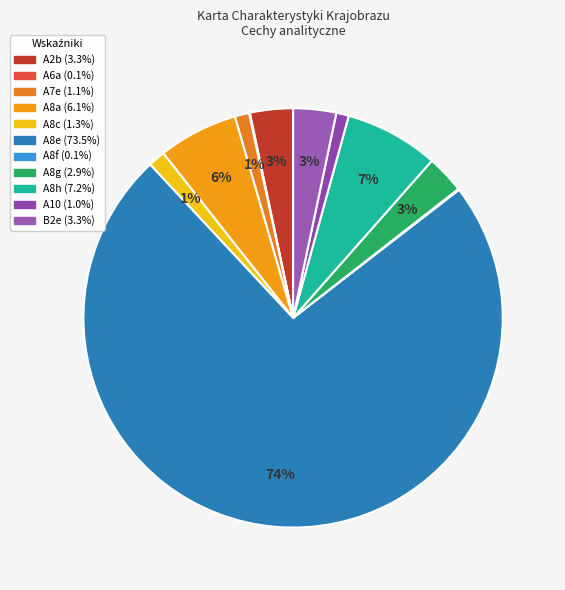

Does A8h represent more than half of the total?

No